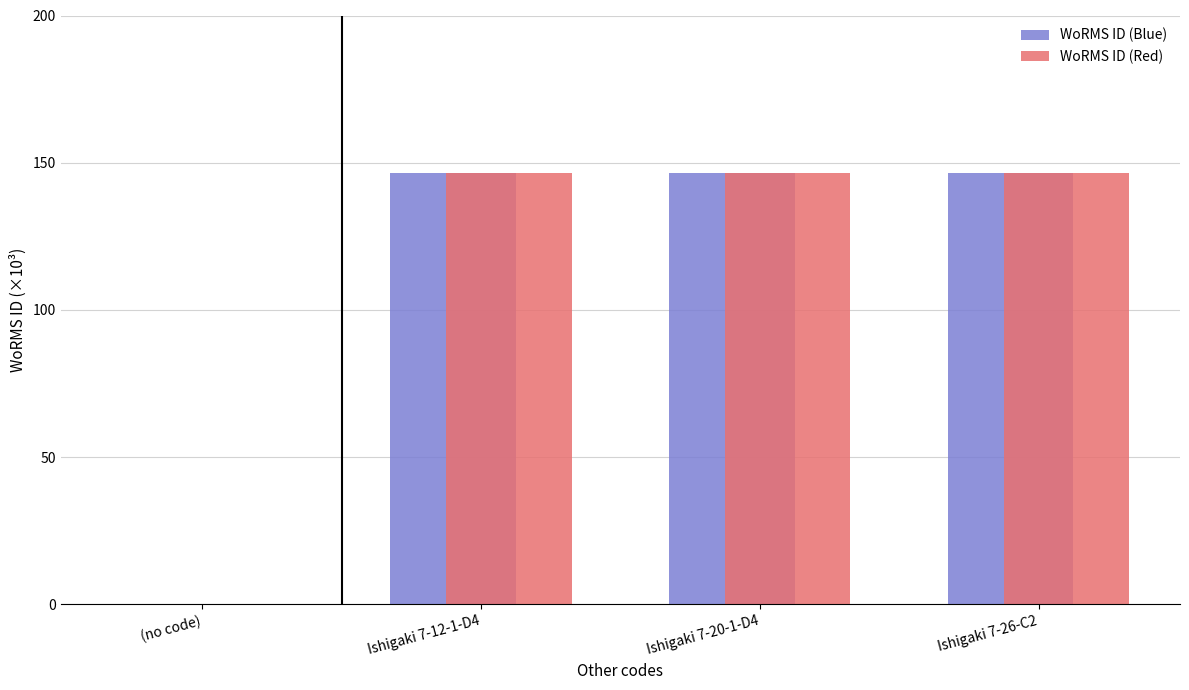

How many series are shown in this chart?

2